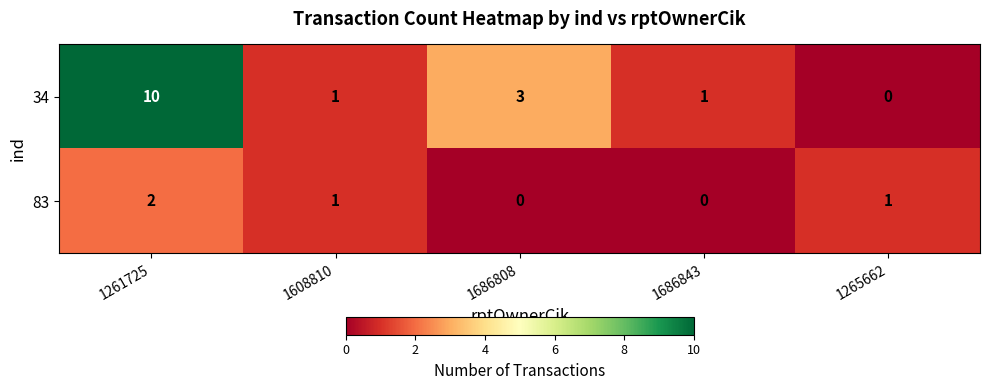

Which series has the largest range (max minus min)?

34